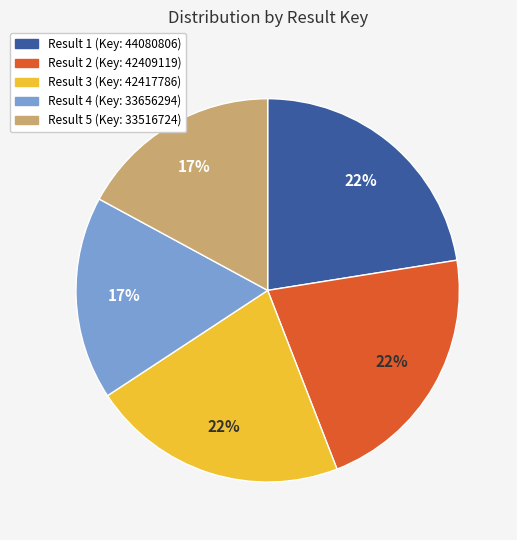

To the nearest percent, what is the difference between the largest and smallest slice percentages?

5%